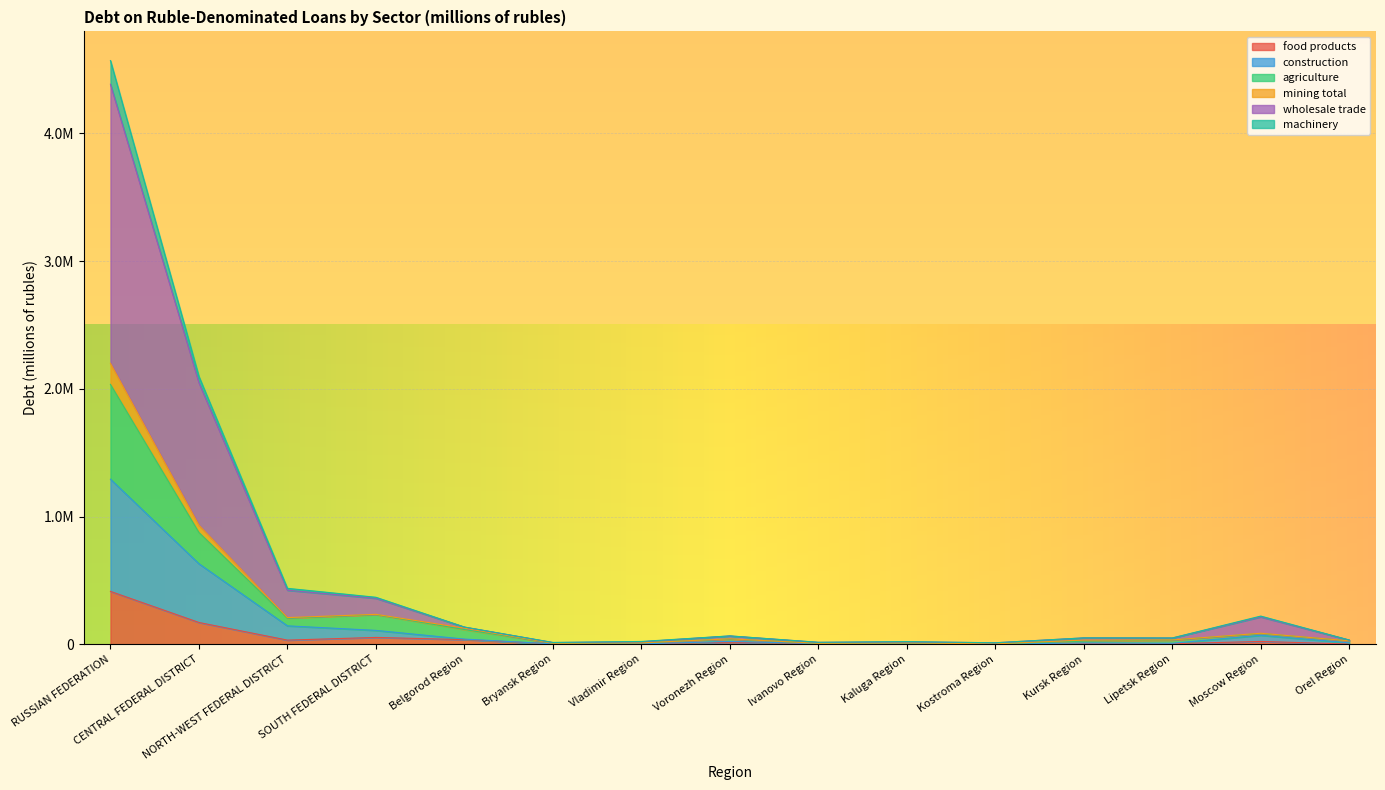

Does the chart display data point markers on the line(s)?

No